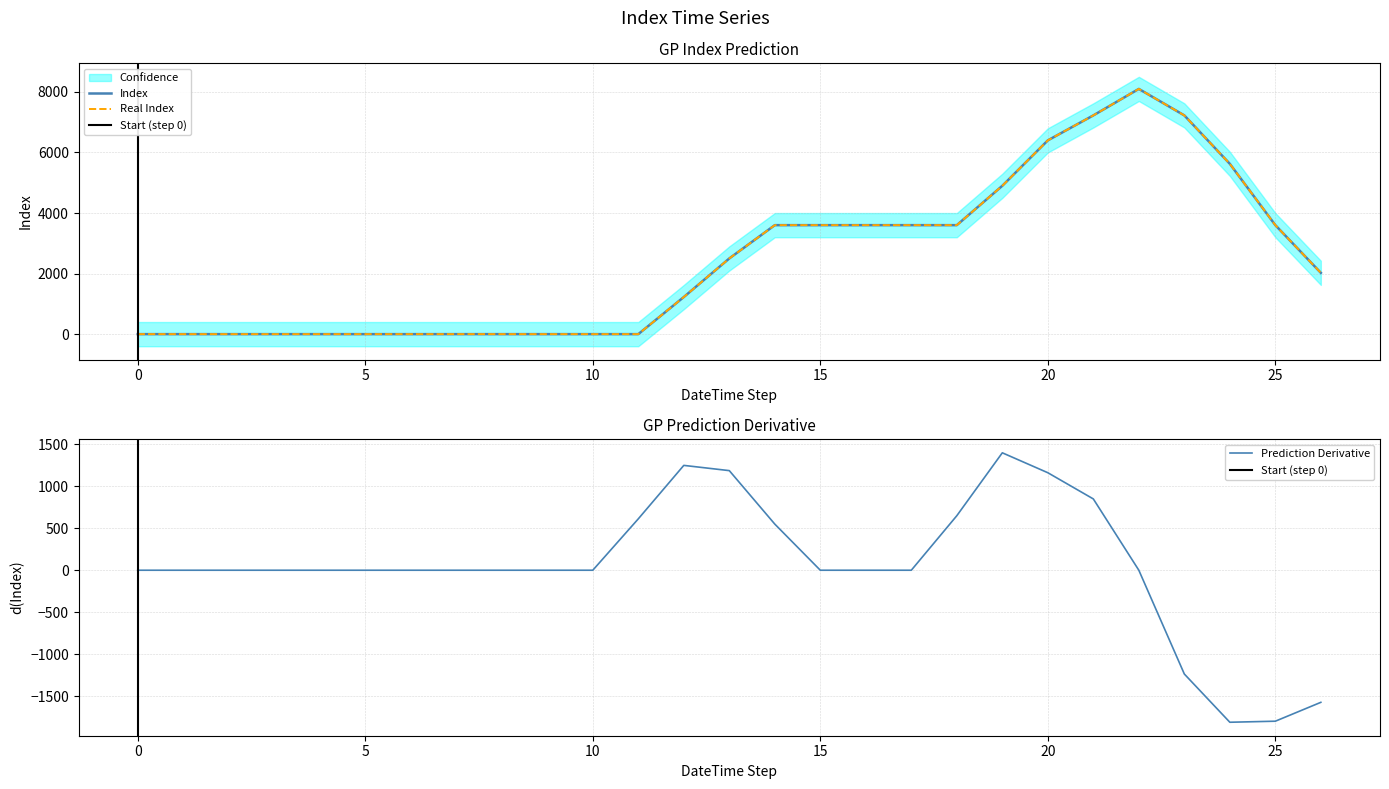

What is the average value?

2475